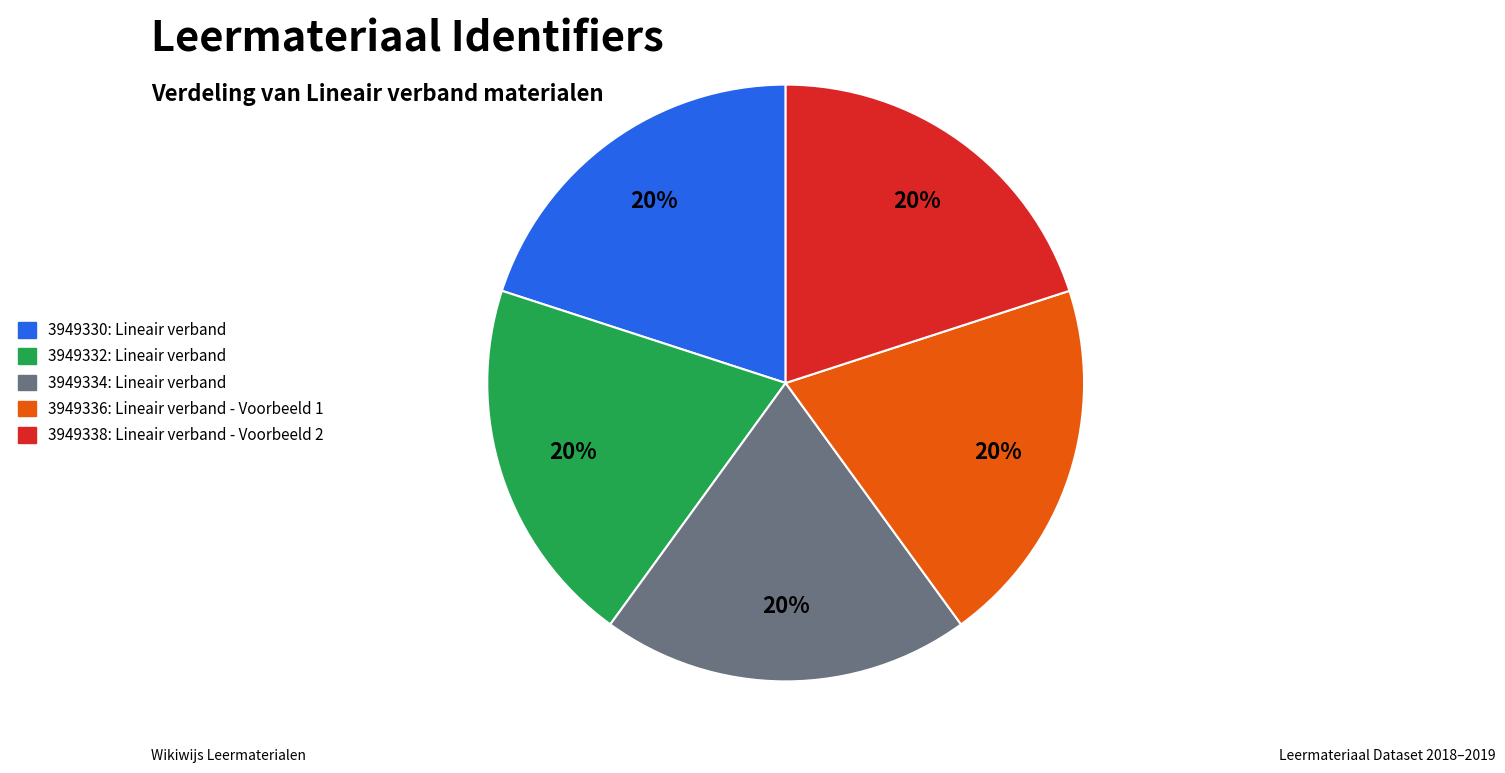

To the nearest percent, what is the average slice percentage?

20%